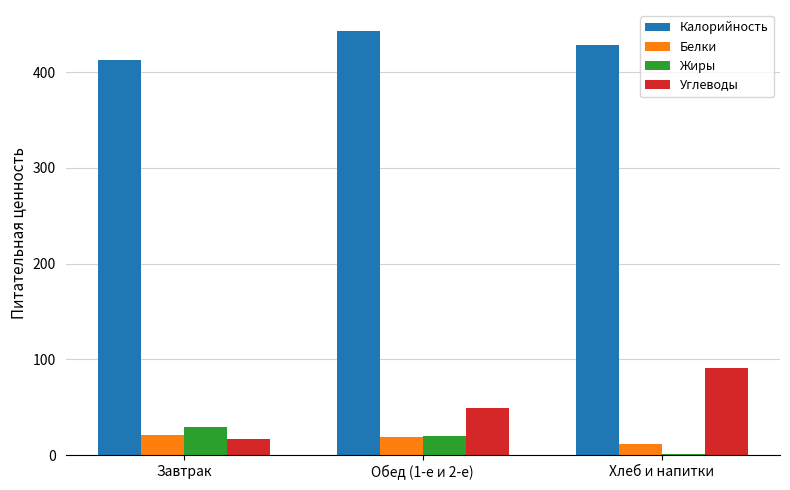

What is the highest value of the Белки series?

20.8